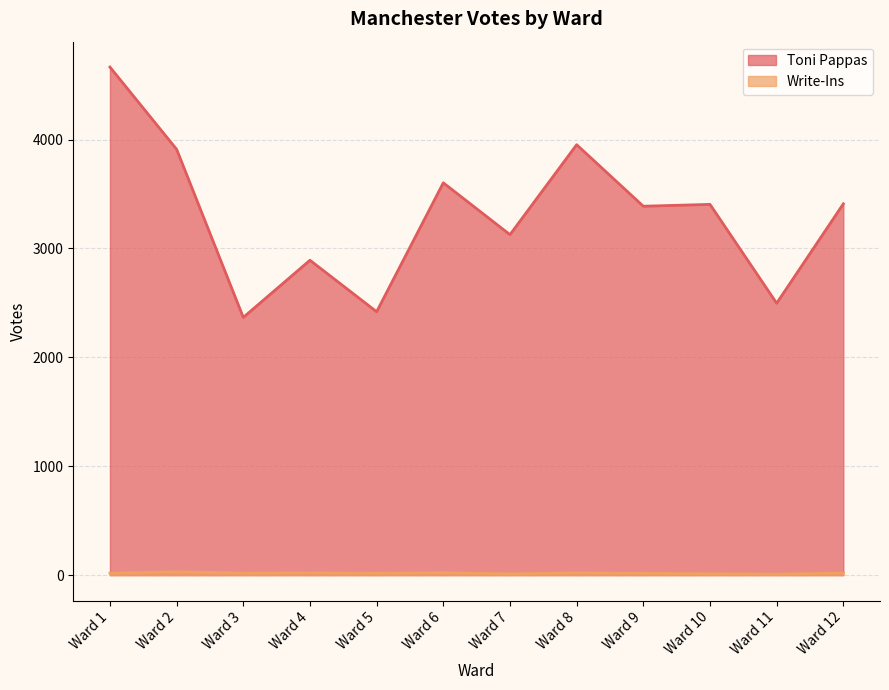

Which series has the widest spread of values?

Toni Pappas